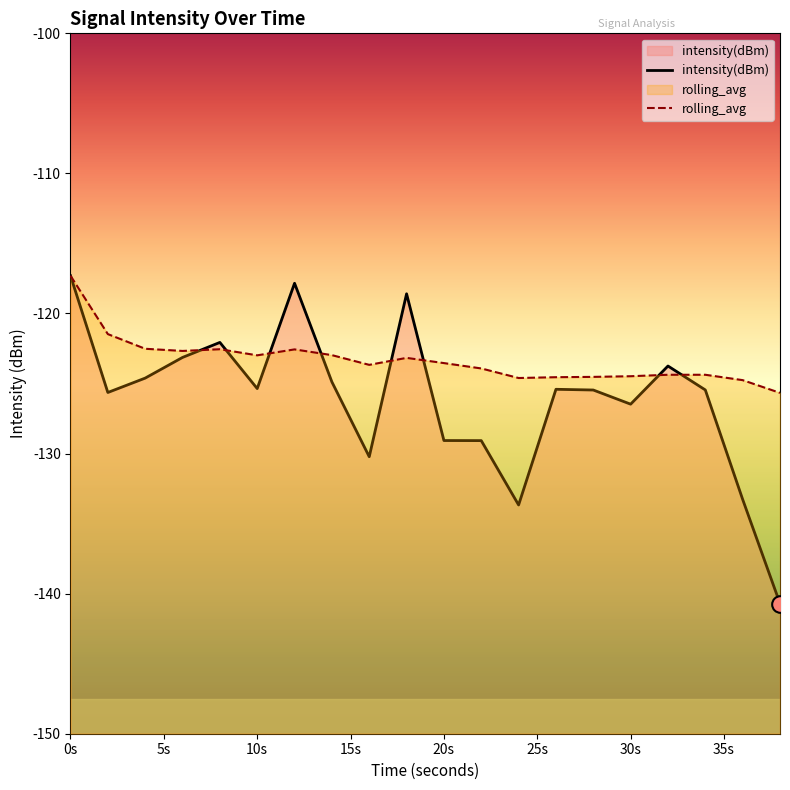

How many distinct data groups are displayed?

2